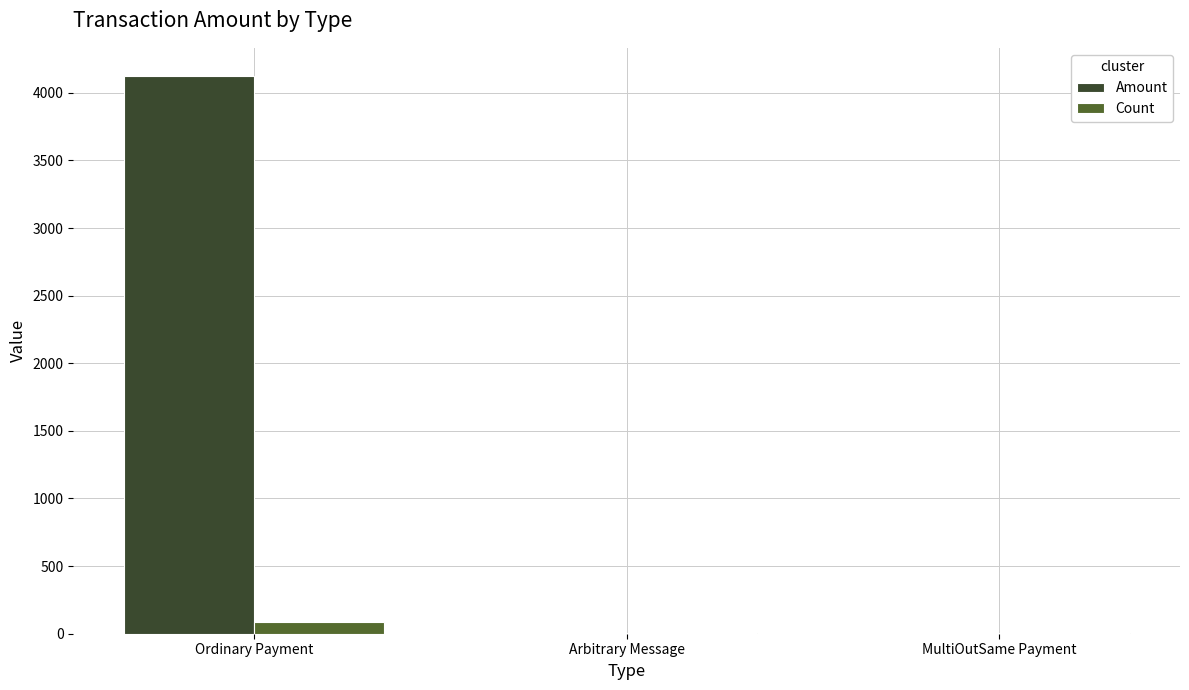

Which series has the largest total across all categories?

Amount